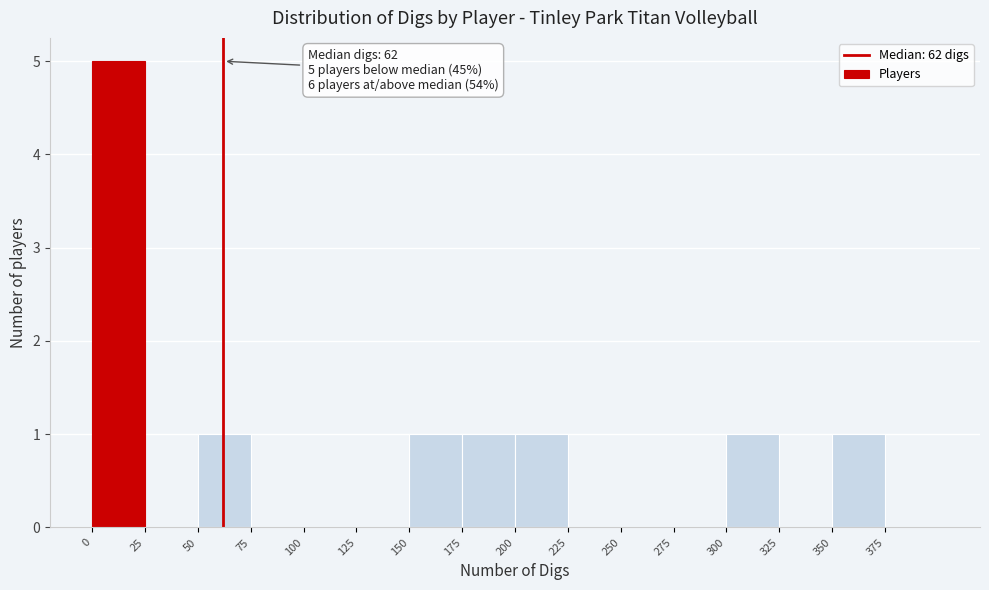

Which range on the x-axis has the tallest bar?

0 to 25